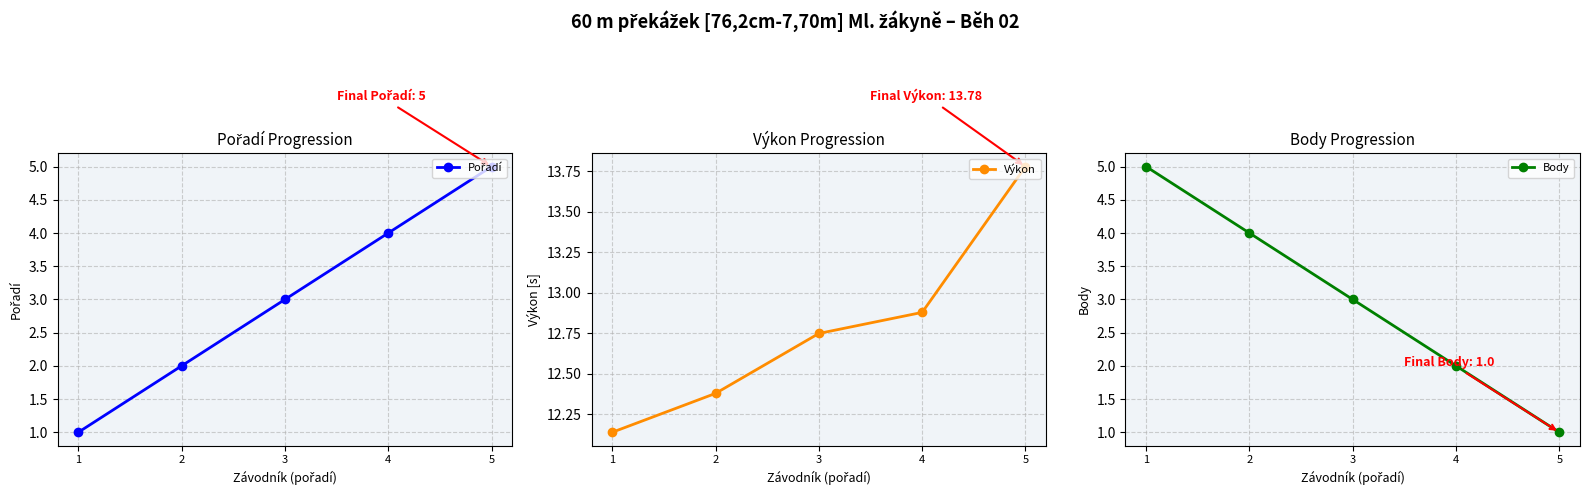

How many series are shown in this chart?

3